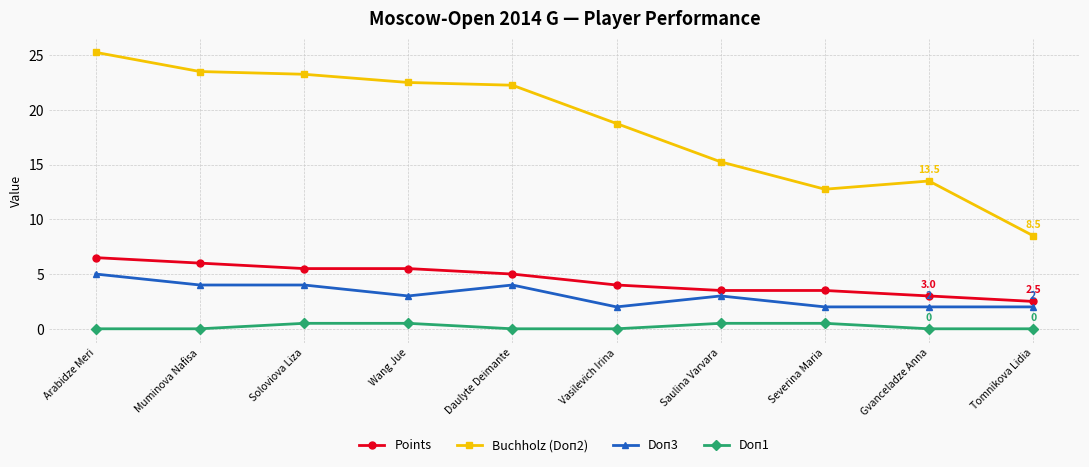

At how many categories does at least one series exceed 1?

10